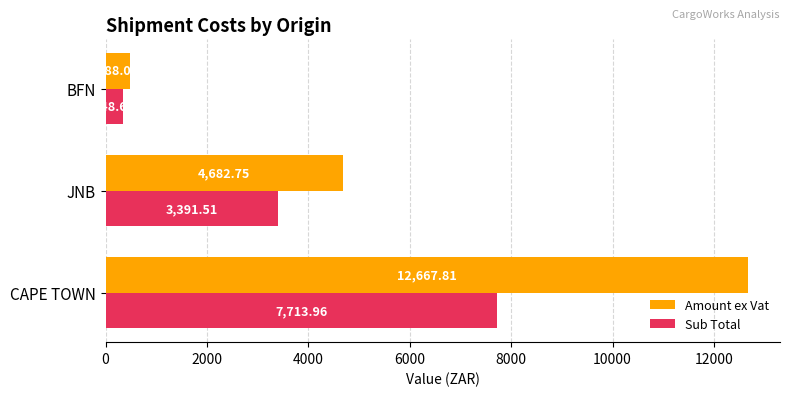

Which series has the widest spread of values?

Amount ex Vat